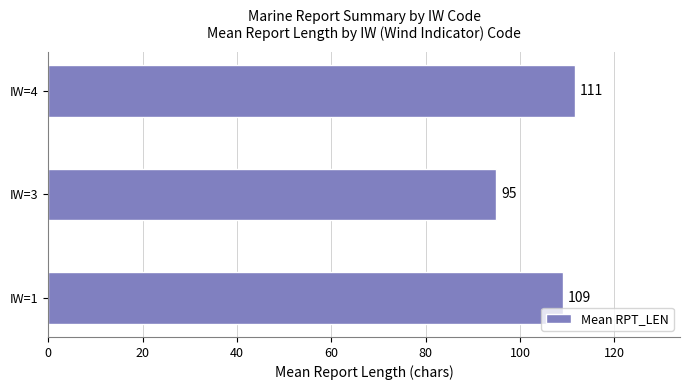

What is the difference between the maximum and minimum values?

16.6